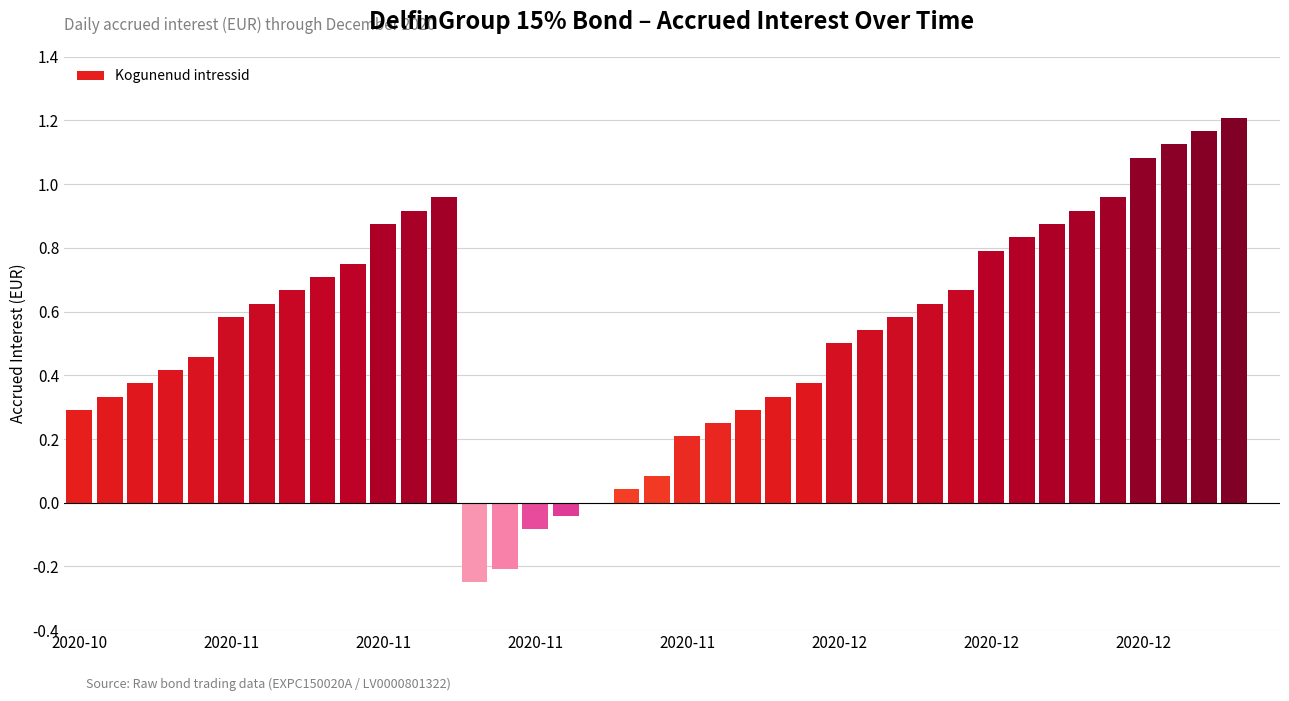

What is the sum of all values?

20.8